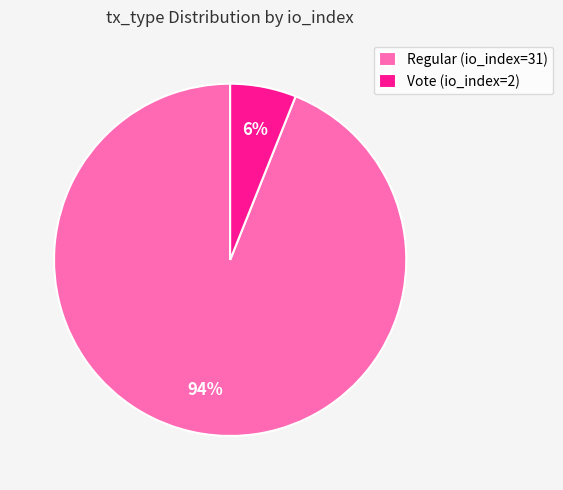

Which category accounts for the majority?

Regular (io_index=31)